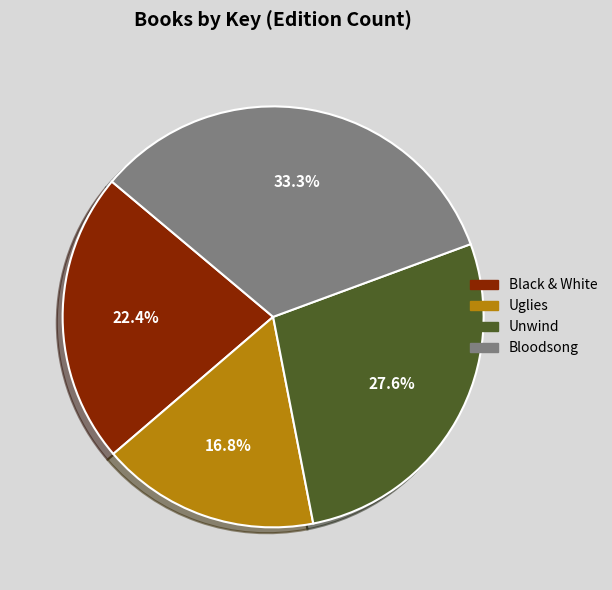

Does Bloodsong represent more than half of the total?

No